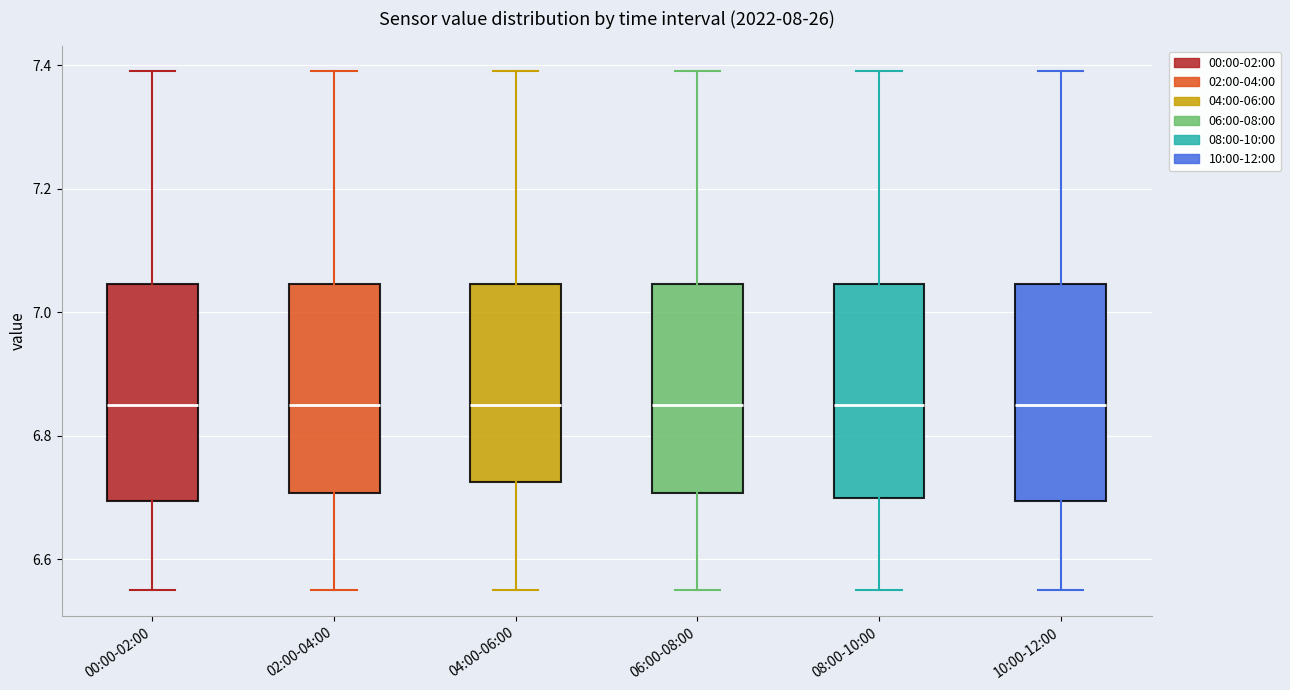

Reading left to right, transcribe this box plot: for each box, give where its median line is, the range the box spans, and where its two whiskers end, as read against the y-axis. The values are not printed on the chart, so give them approximately, as read against the axis.

00:00-02:00: median 6.86, box 6.70 to 7.04, whiskers 6.56 to 7.40
02:00-04:00: median 6.86, box 6.70 to 7.04, whiskers 6.56 to 7.40
04:00-06:00: median 6.86, box 6.72 to 7.04, whiskers 6.56 to 7.40
06:00-08:00: median 6.86, box 6.70 to 7.04, whiskers 6.56 to 7.40
08:00-10:00: median 6.86, box 6.70 to 7.04, whiskers 6.56 to 7.40
10:00-12:00: median 6.86, box 6.70 to 7.04, whiskers 6.56 to 7.40